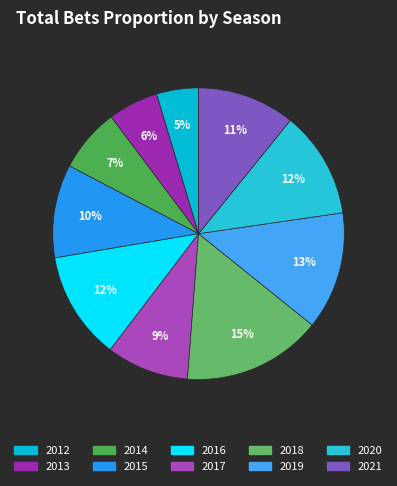

How many segments does this pie chart have?

10